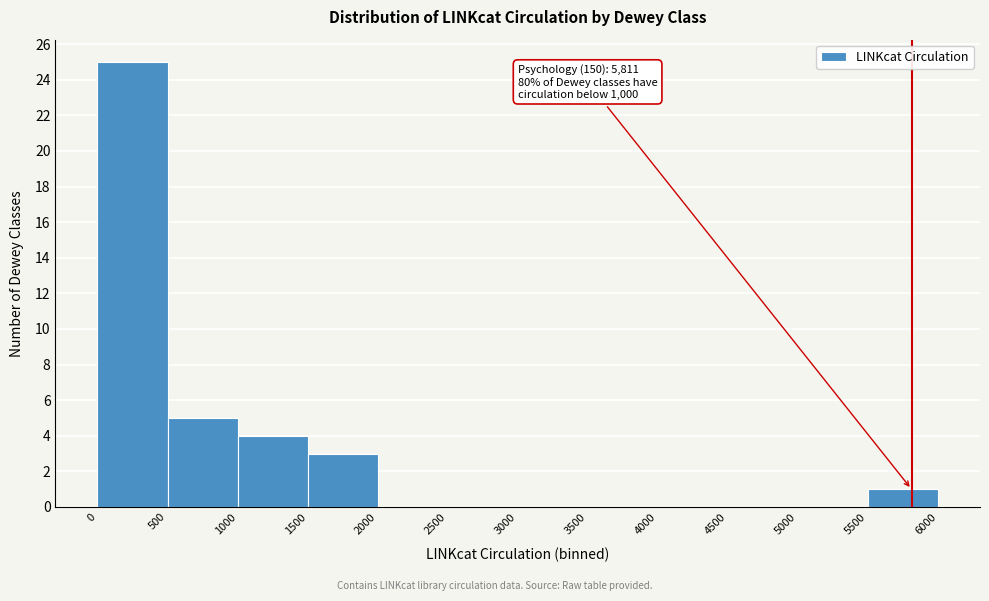

Over which range of the x-axis is the bar tallest?

0 to 500